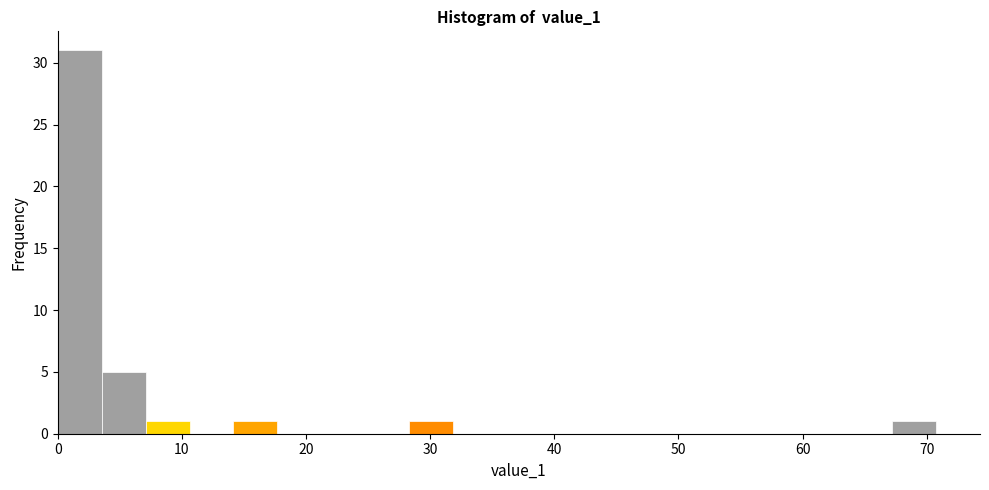

Read against the x-axis, roughly where is the centre of the tallest bar?

2